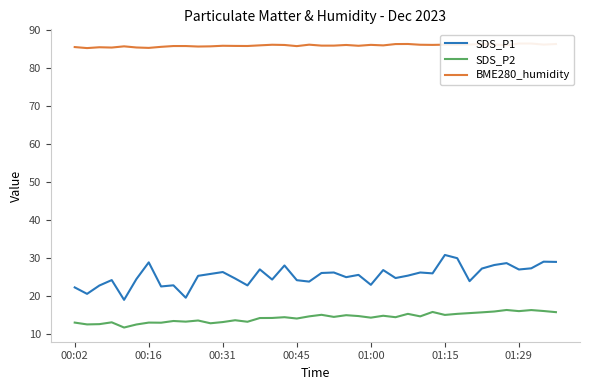

Read the SDS_P1 value at 32.

23.9